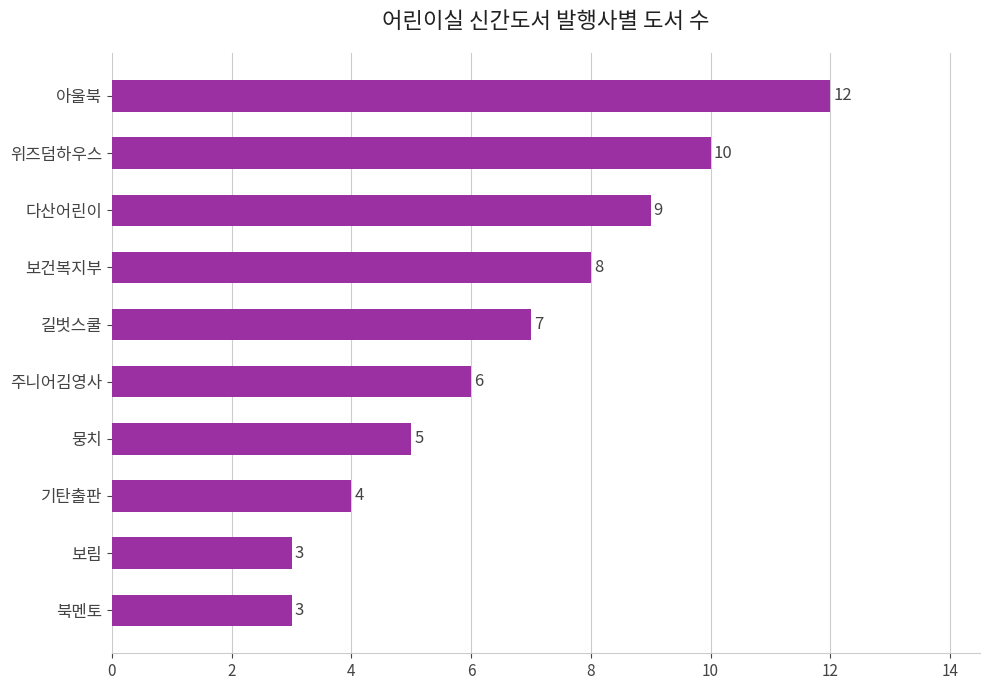

How many series are shown in this chart?

1